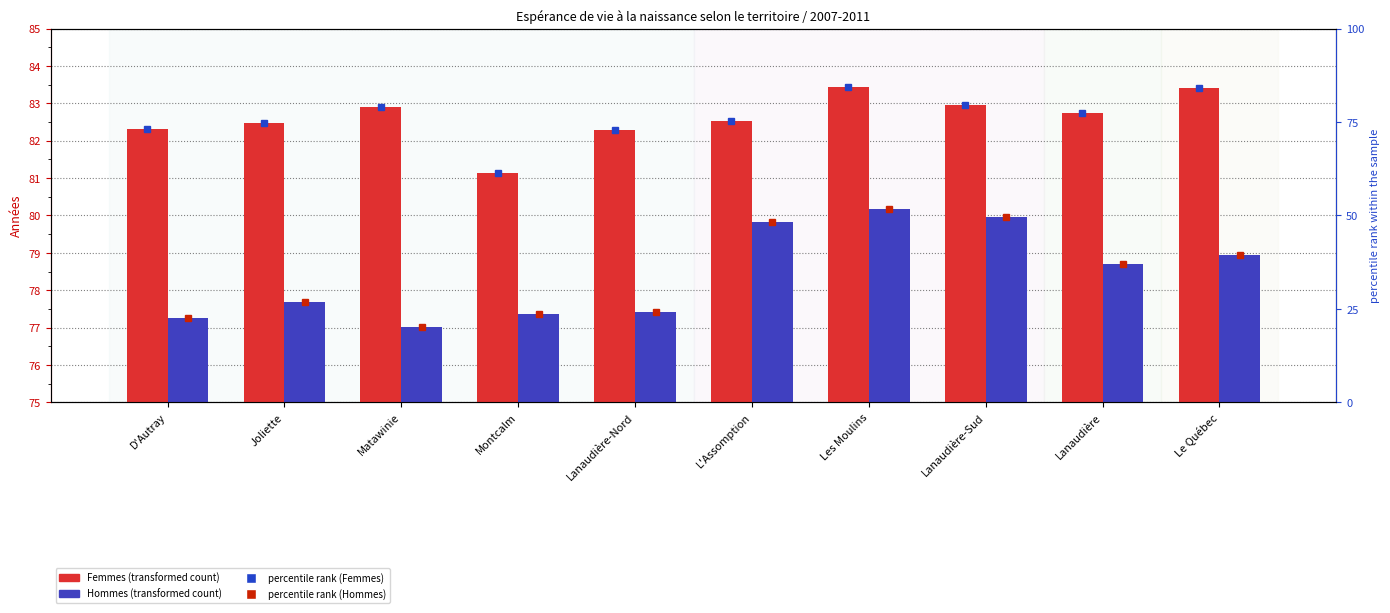

Which series has the largest range (max minus min)?

Hommes